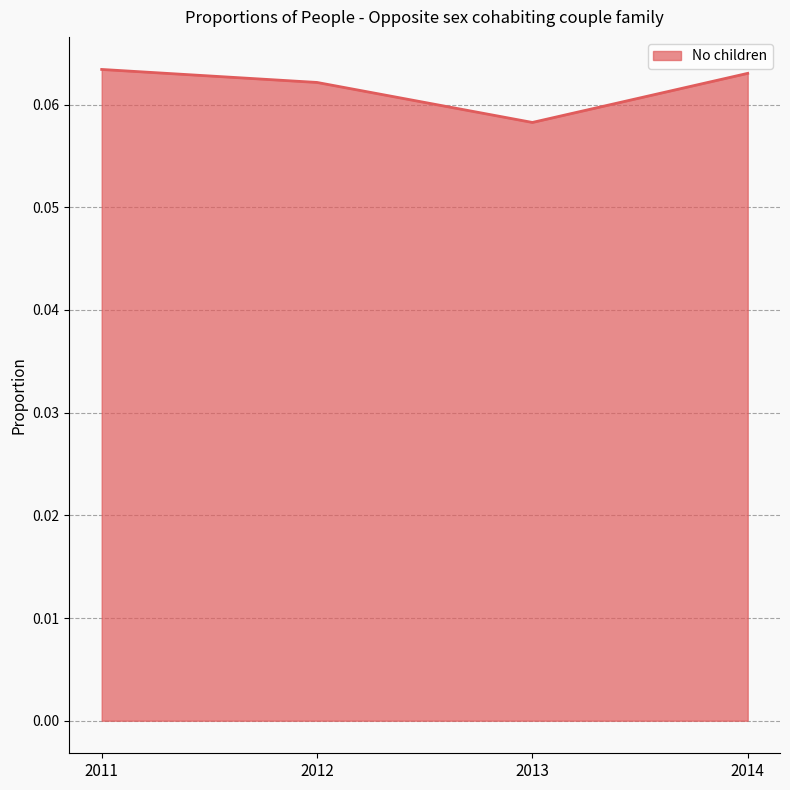

Where is the data nearest to the value 0?

2013